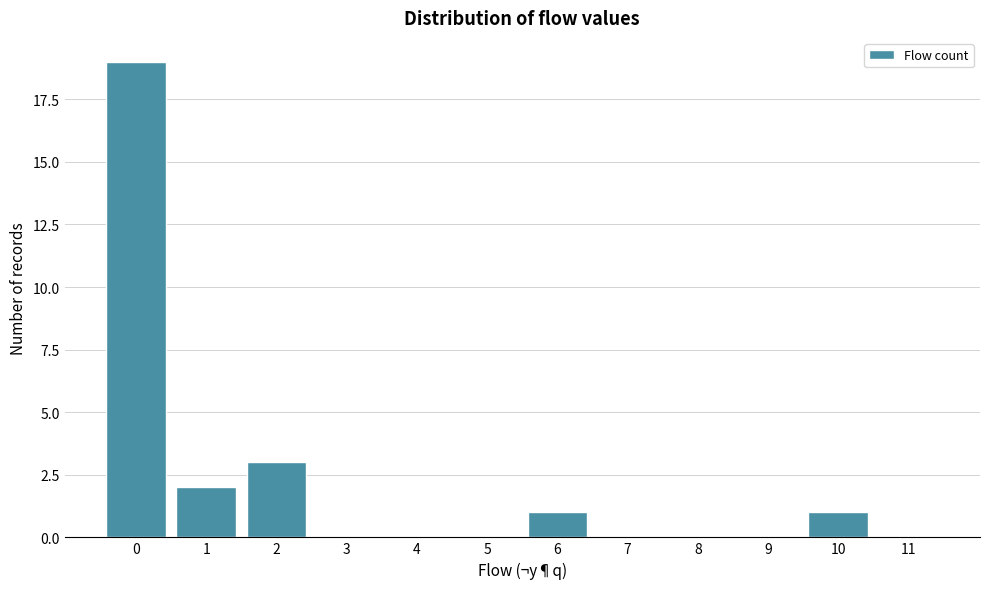

Reading left to right, extract all data points from this chart.

0=19	1=2	2=3	3=0	4=0	5=0	6=1	7=0	8=0	9=0	10=1	11=0